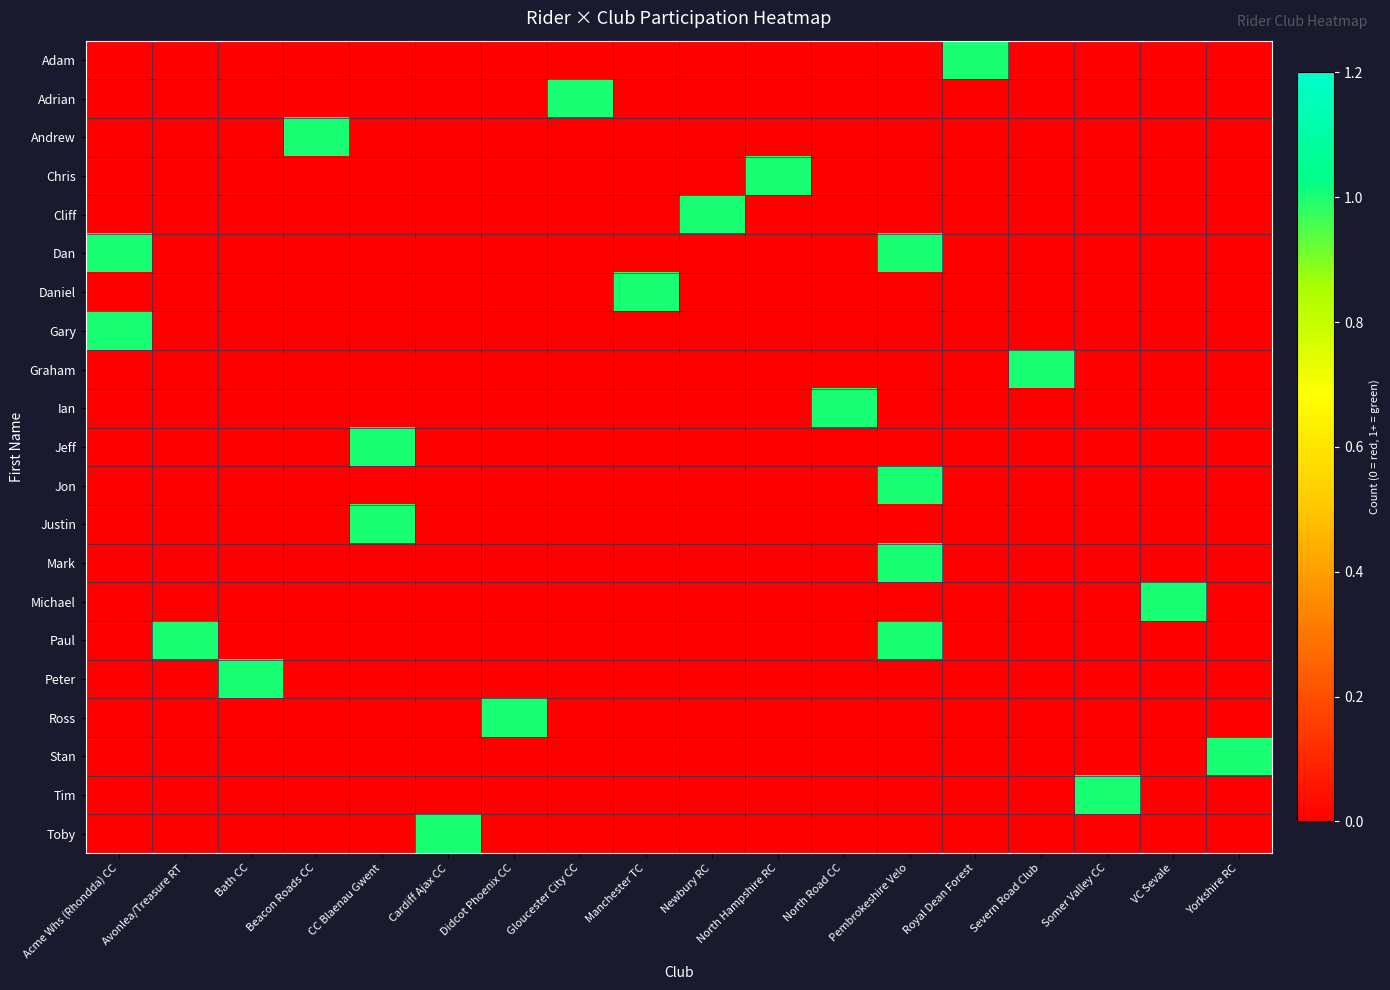

At which category is the sum across all series the highest?

Pembrokeshire Velo